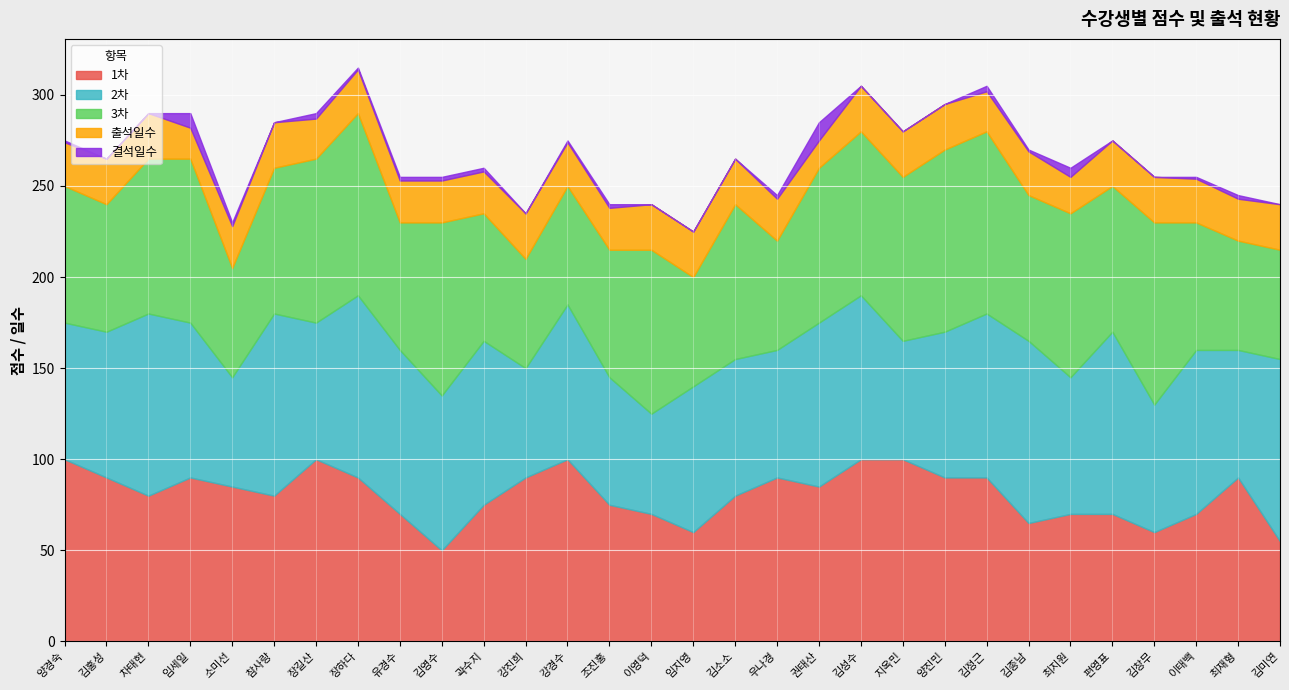

The 1차 series shows 90 at 양진민. True or false?

True